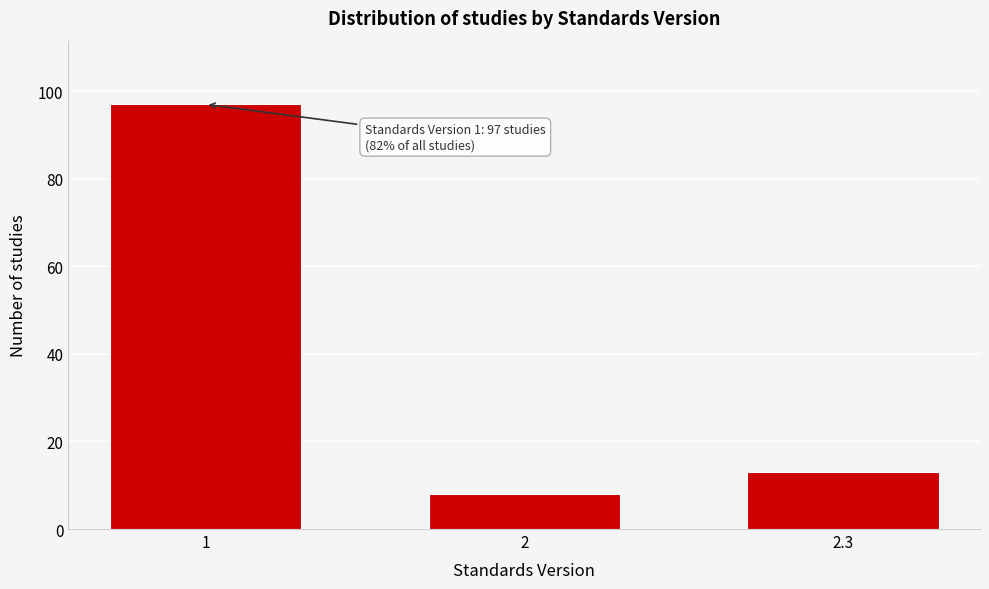

Reading left to right, list all the values displayed in this chart.

1=97	2=8	2.3=13